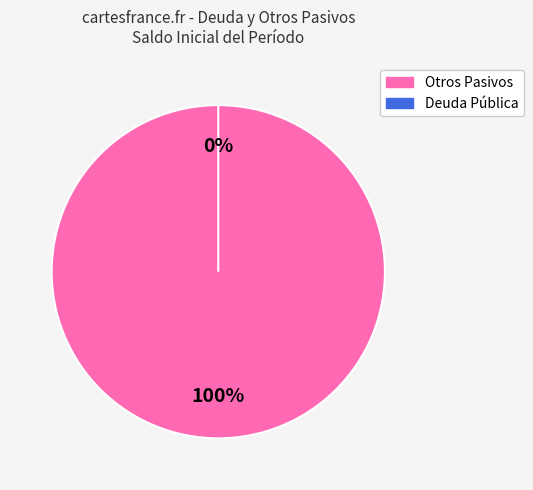

True or false: Otros Pasivos accounts for 88% of the total.

False